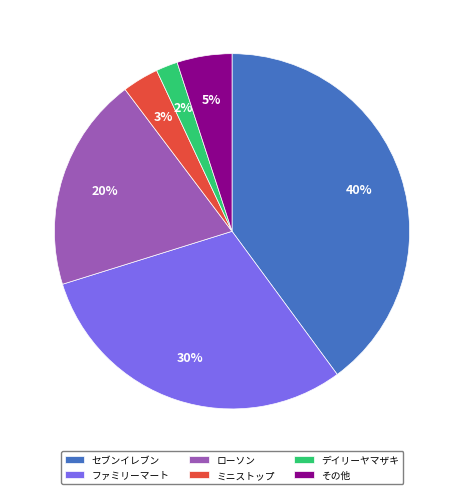

What is the smallest slice in the pie chart?

デイリーヤマザキ